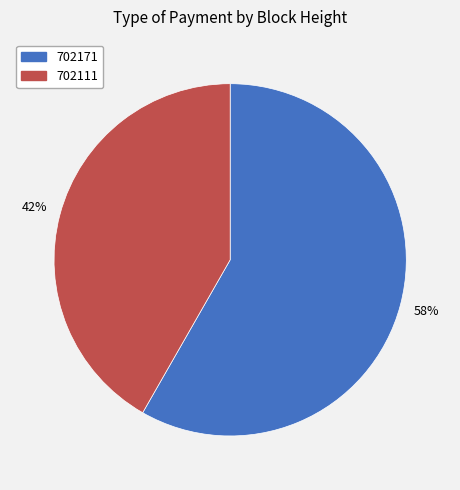

Count the number of slices in the pie.

2